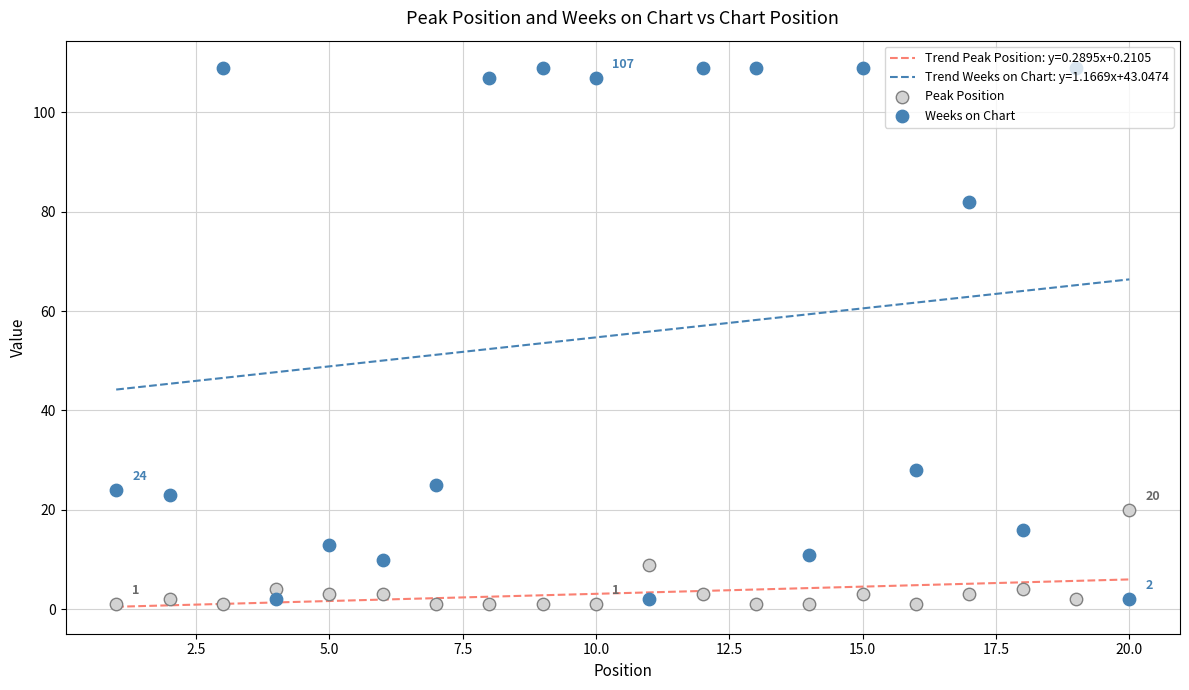

Which series has the largest Y range (max minus min)?

Weeks on Chart